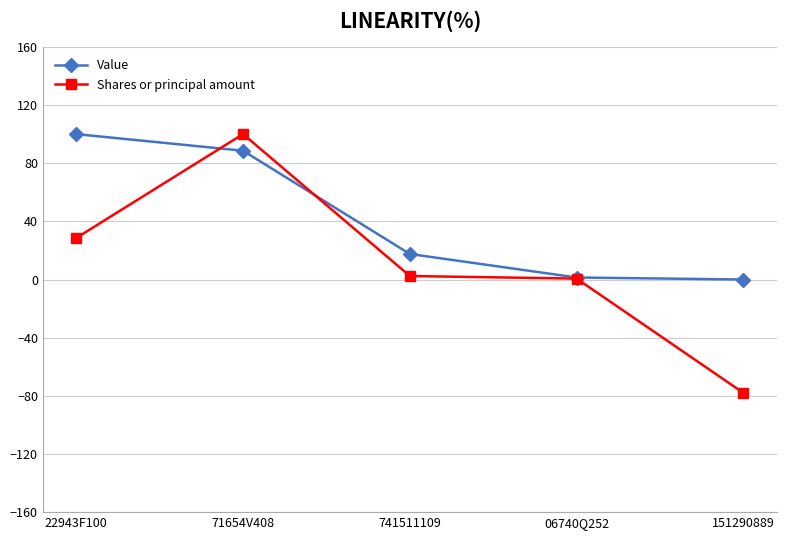

What are all the series names shown in the legend?

Value, Shares or principal amount